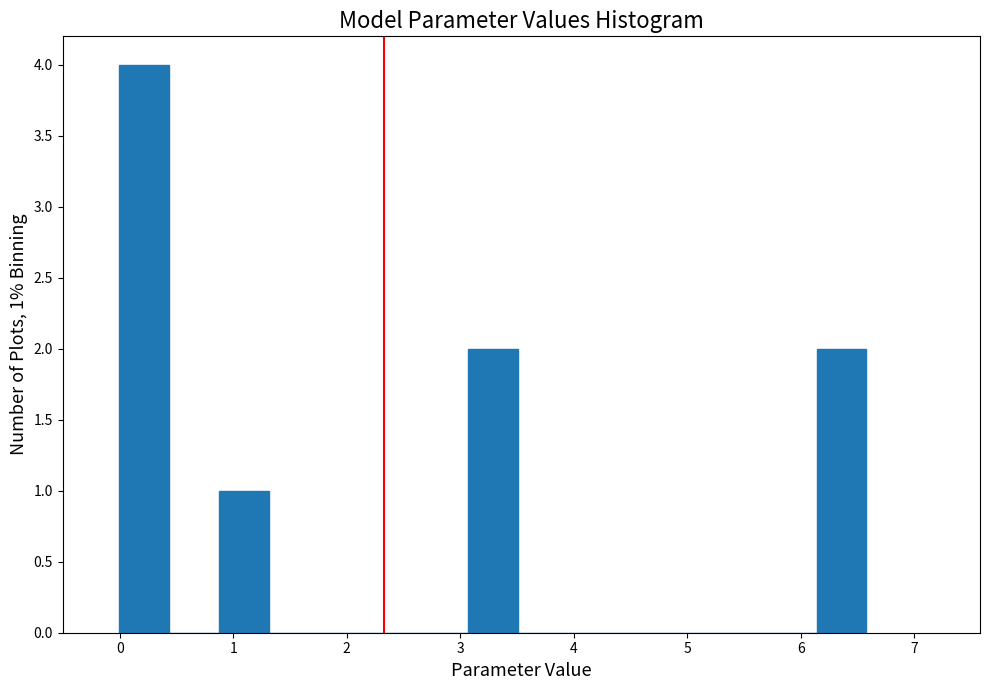

Over which range of the x-axis is the bar tallest?

0.0 to 0.4